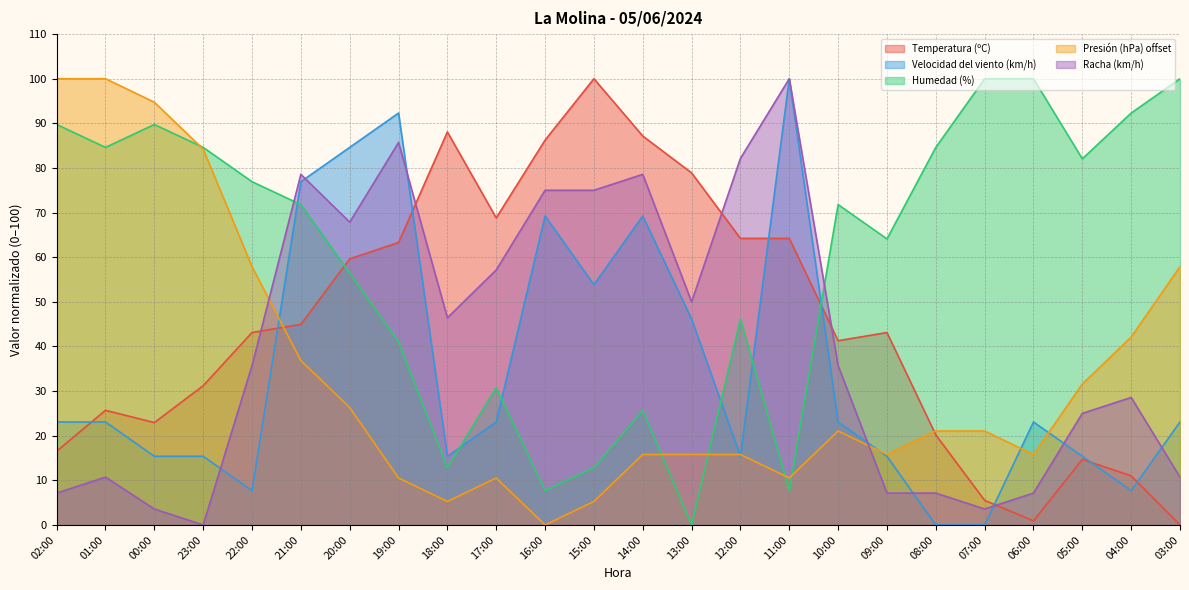

How many lines are shown in the chart?

5